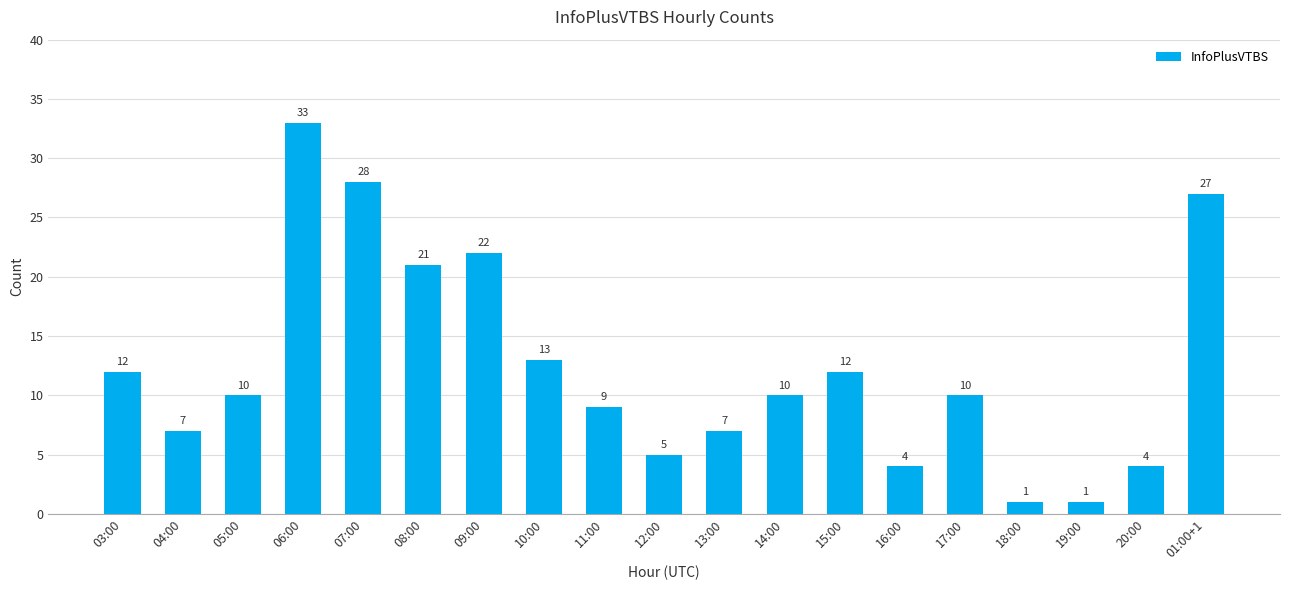

Reading left to right, what are all the values shown in this chart?

12	7	10	33	28	21	22	13	9	5	7	10	12	4	10	1	1	4	27